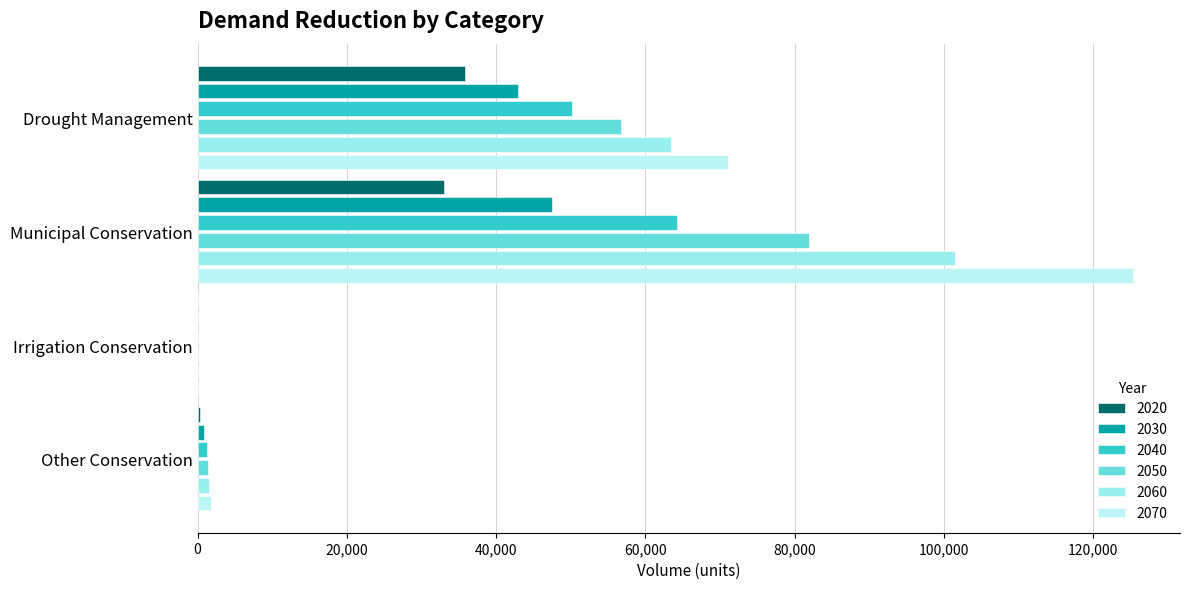

Reading right to left, extract all data points from this chart.

2020: Other Conservation=321	Irrigation Conservation=5	Municipal Conservation=32952	Drought Management=35894
2030: Other Conservation=811	Irrigation Conservation=8	Municipal Conservation=47436	Drought Management=42962
2040: Other Conservation=1271	Irrigation Conservation=11	Municipal Conservation=64266	Drought Management=50106
2050: Other Conservation=1414	Irrigation Conservation=11	Municipal Conservation=81877	Drought Management=56767
2060: Other Conservation=1562	Irrigation Conservation=11	Municipal Conservation=101447	Drought Management=63451
2070: Other Conservation=1733	Irrigation Conservation=11	Municipal Conservation=125367	Drought Management=71049